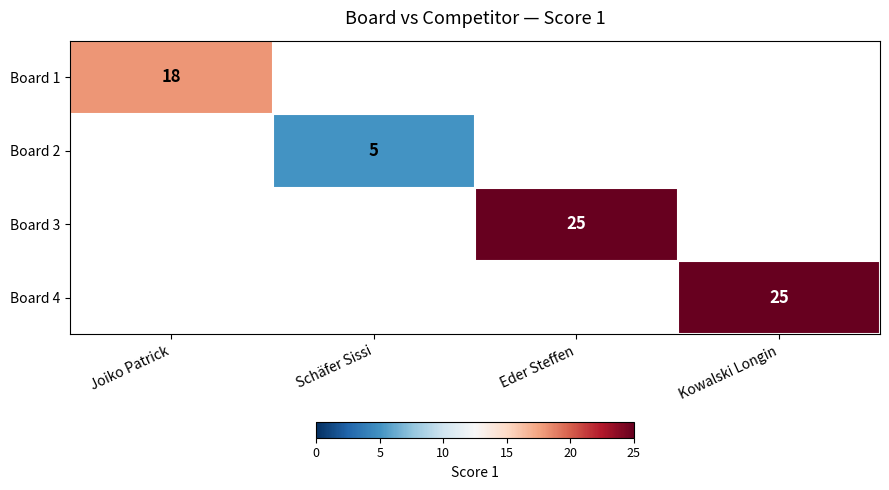

Is it true that Board 4 equals 16 at Kowalski Longin?

False